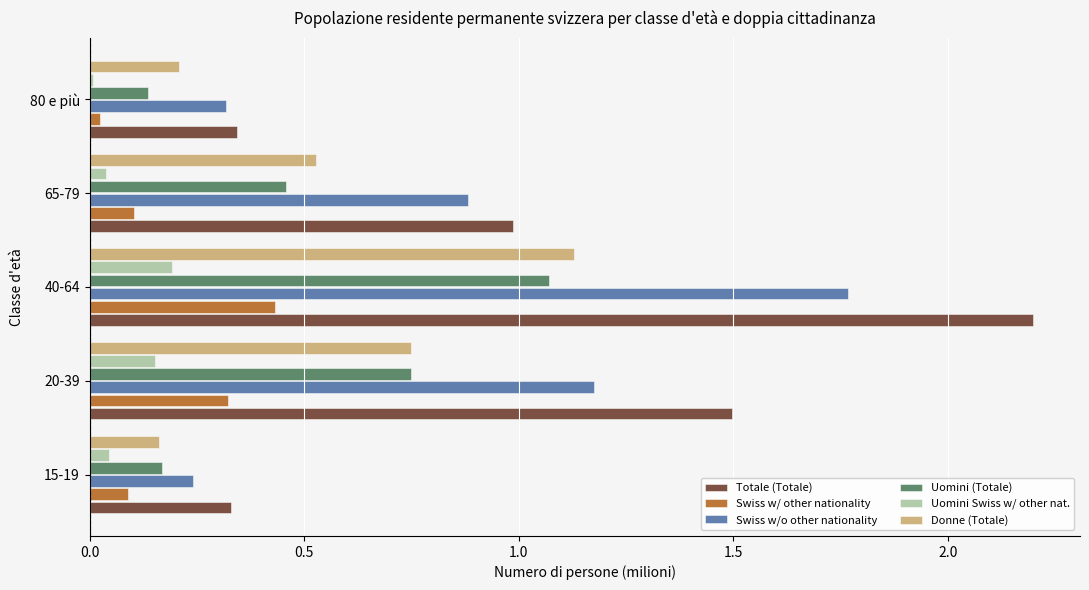

What is the difference between the second highest and minimum values in the Swiss w/o other nationality series?

0.9